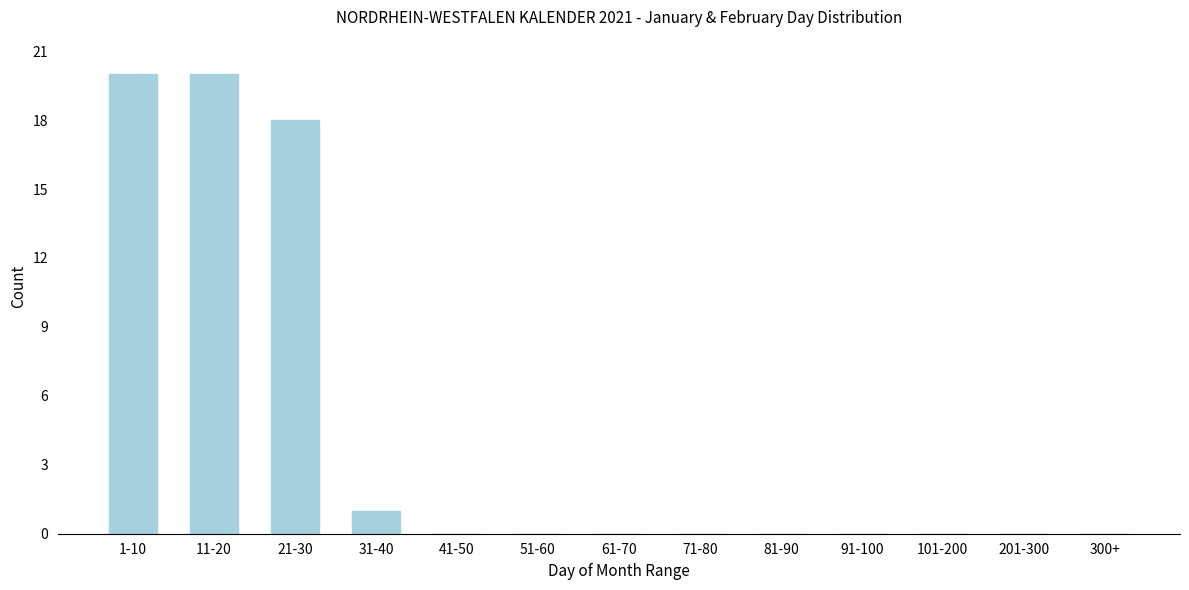

Reading left to right, what are all the values shown in this chart?

1-10=20	11-20=20	21-30=18	31-40=1	41-50=0	51-60=0	61-70=0	71-80=0	81-90=0	91-100=0	101-200=0	201-300=0	300+=0